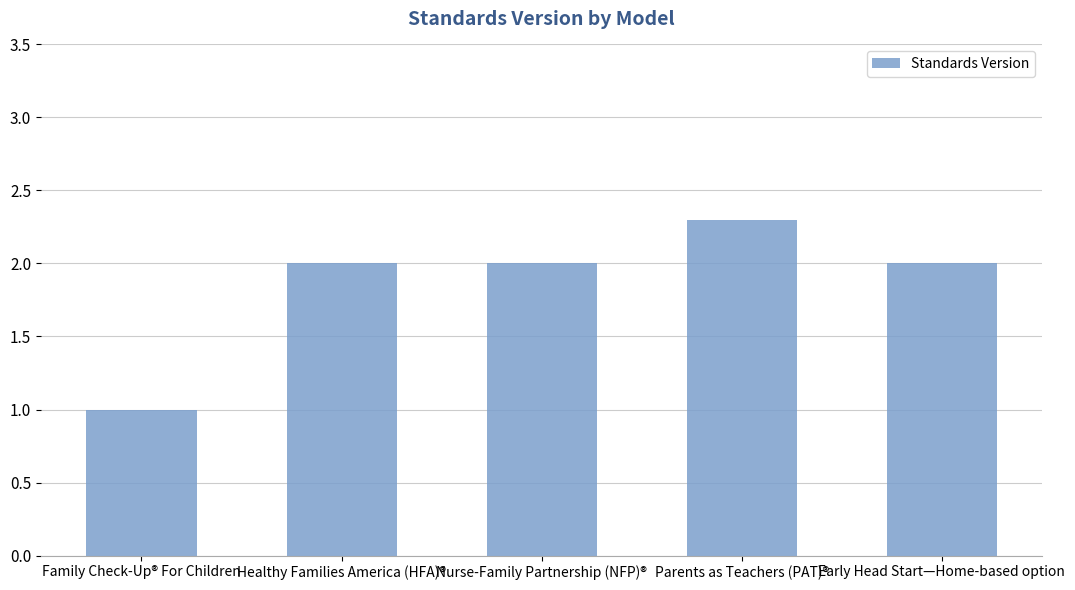

What position from the right is Parents as Teachers (PAT)®?

2